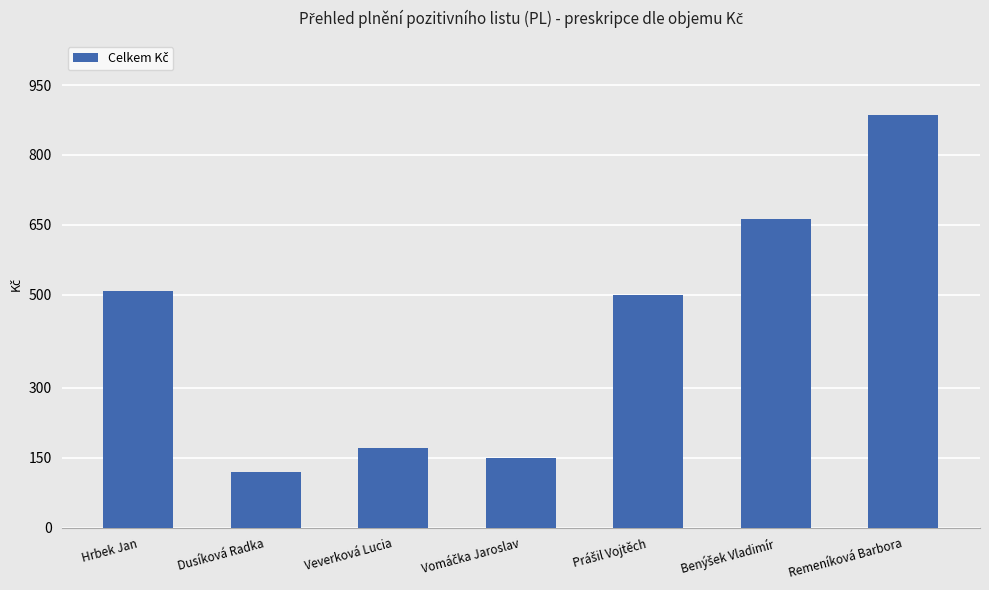

At which category does the chart reach its peak across all series?

Remeníková Barbora